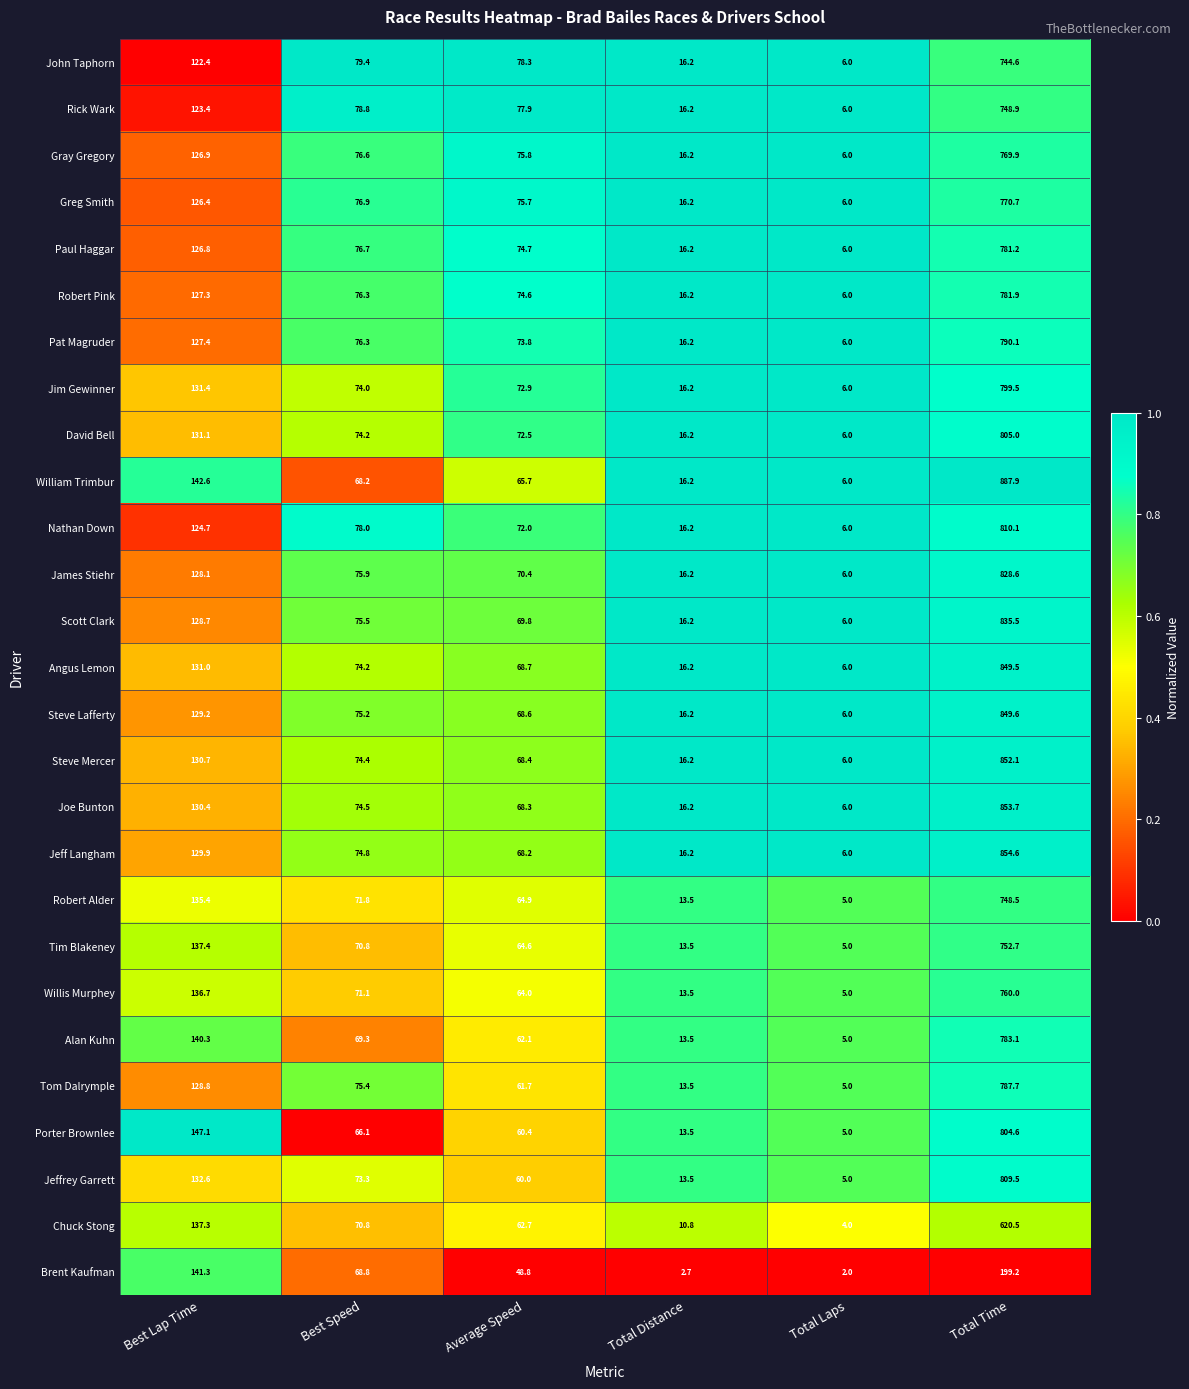

At which label is Joe Bunton closest to 429?

Best Lap Time